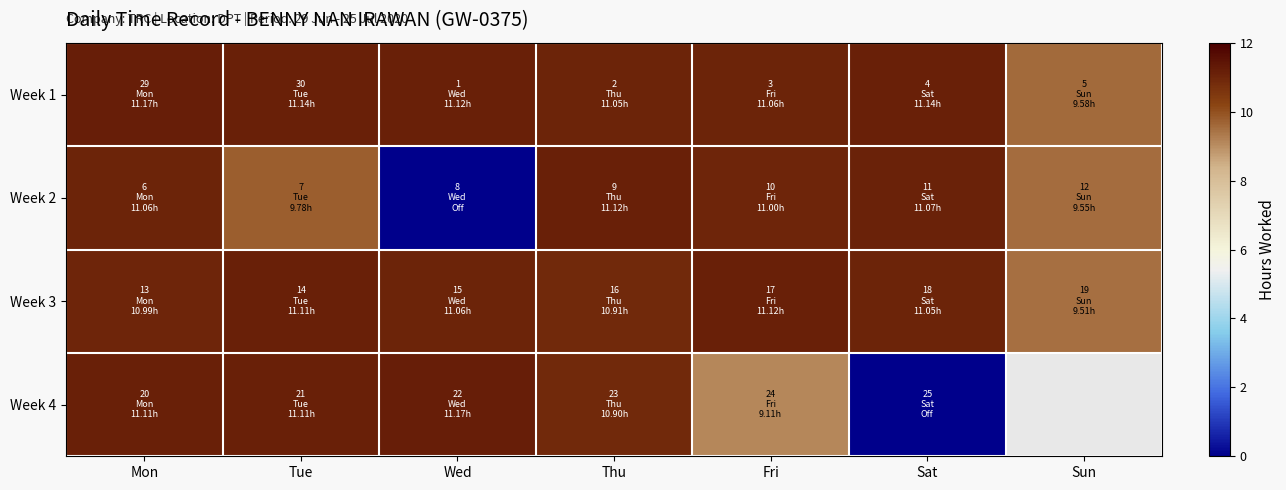

Where does the Week 1 series first go above 11?

Mon